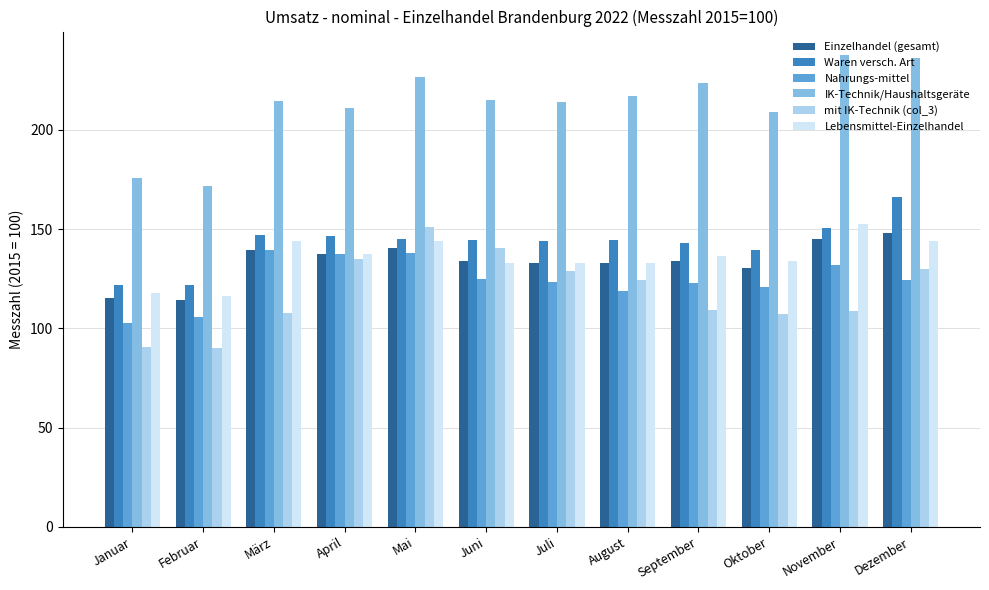

Is it true that Einzelhandel (gesamt) equals 132.8 at August?

True